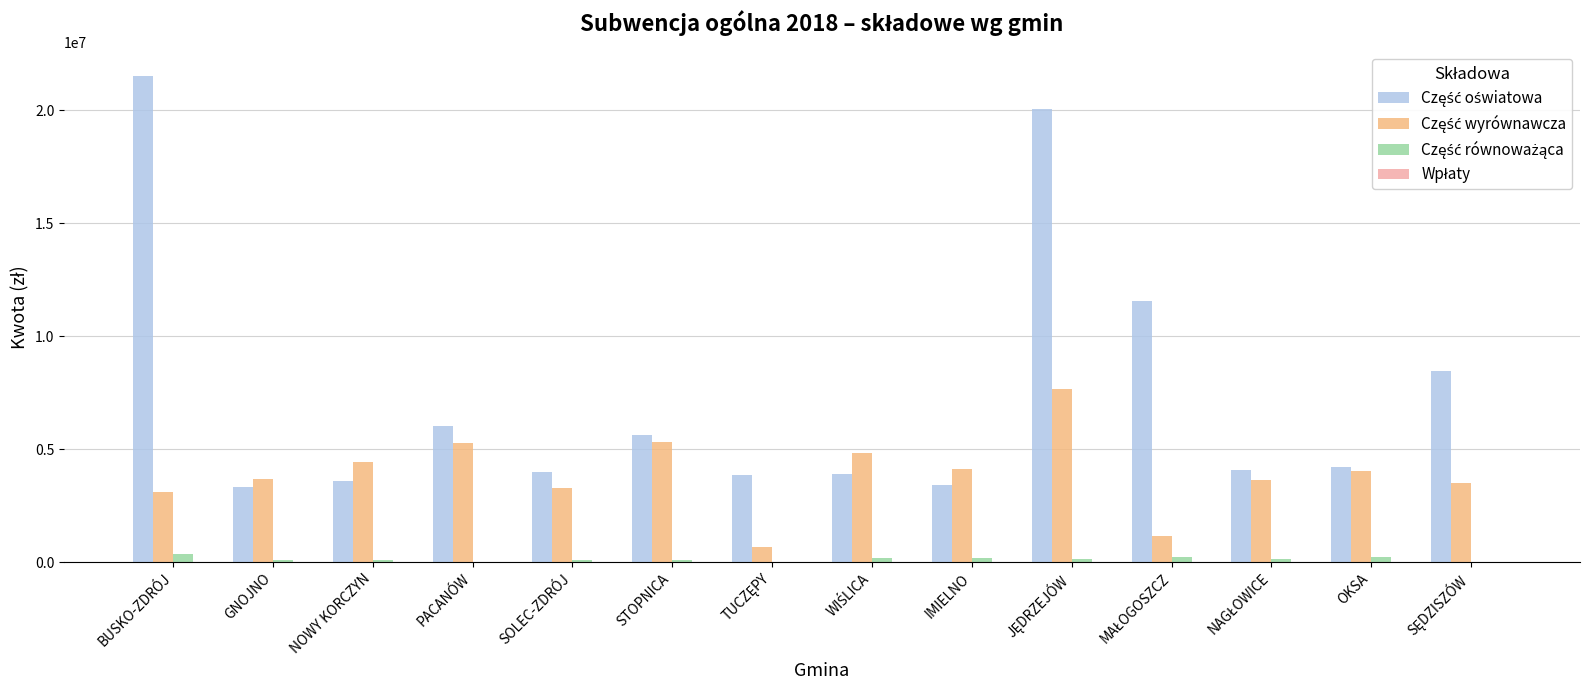

What is the greatest value displayed?

21524539